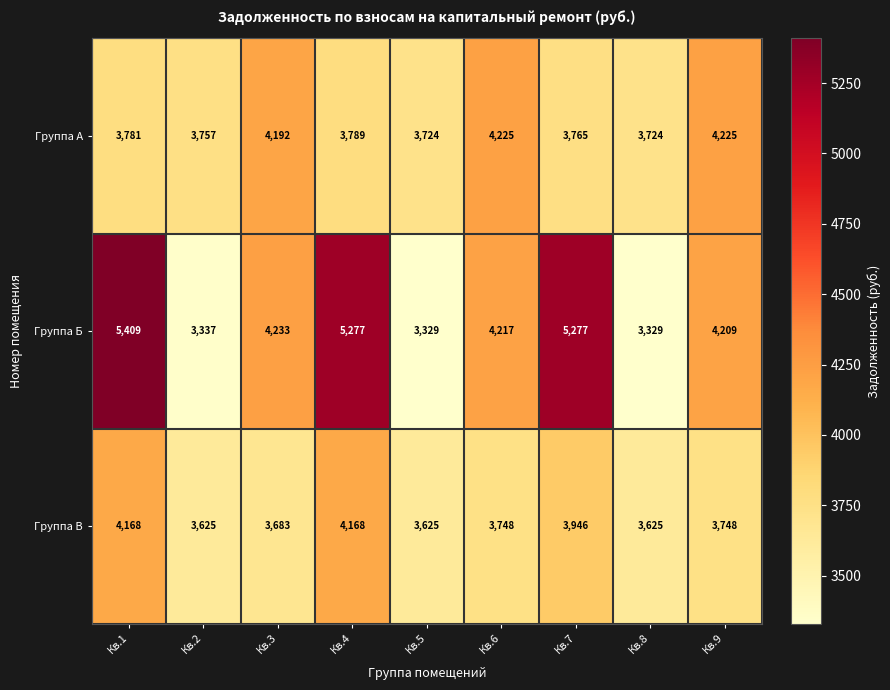

At which category is the sum across all series the highest?

Кв.1